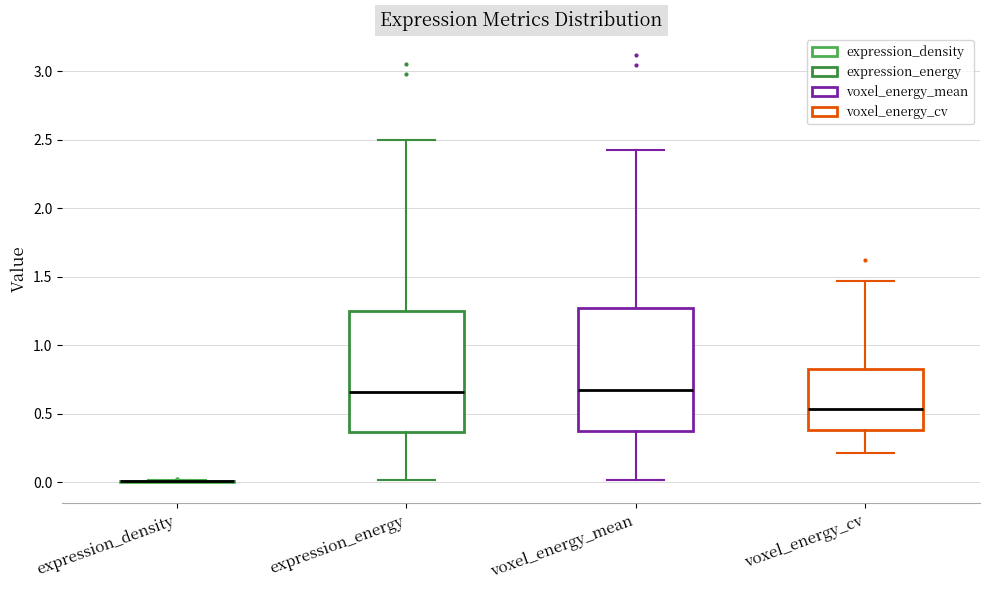

Where does the upper whisker of the box for expression_energy end on the y-axis? The values are not printed on the chart, so give them approximately, as read against the axis.

2.50